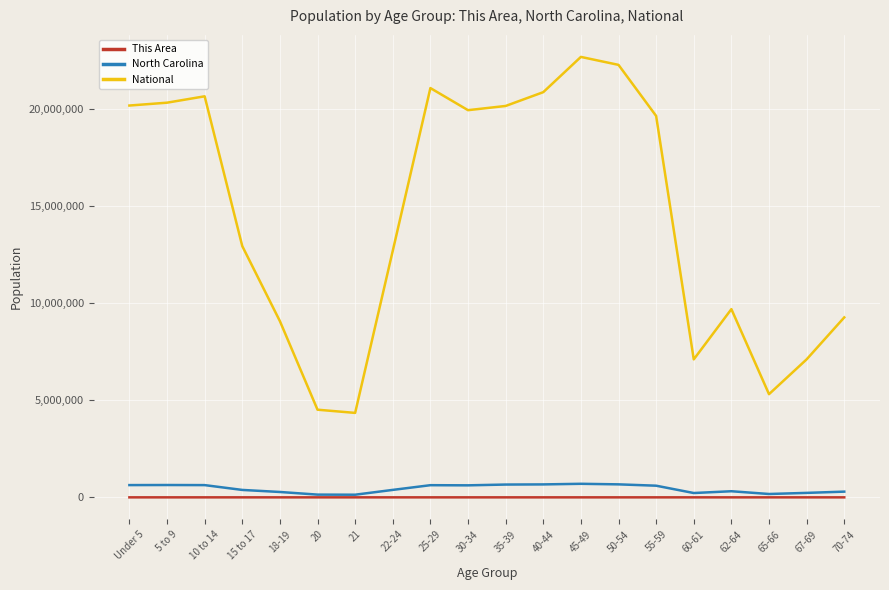

List the series in order of their peak value, lowest first.

This Area, North Carolina, National